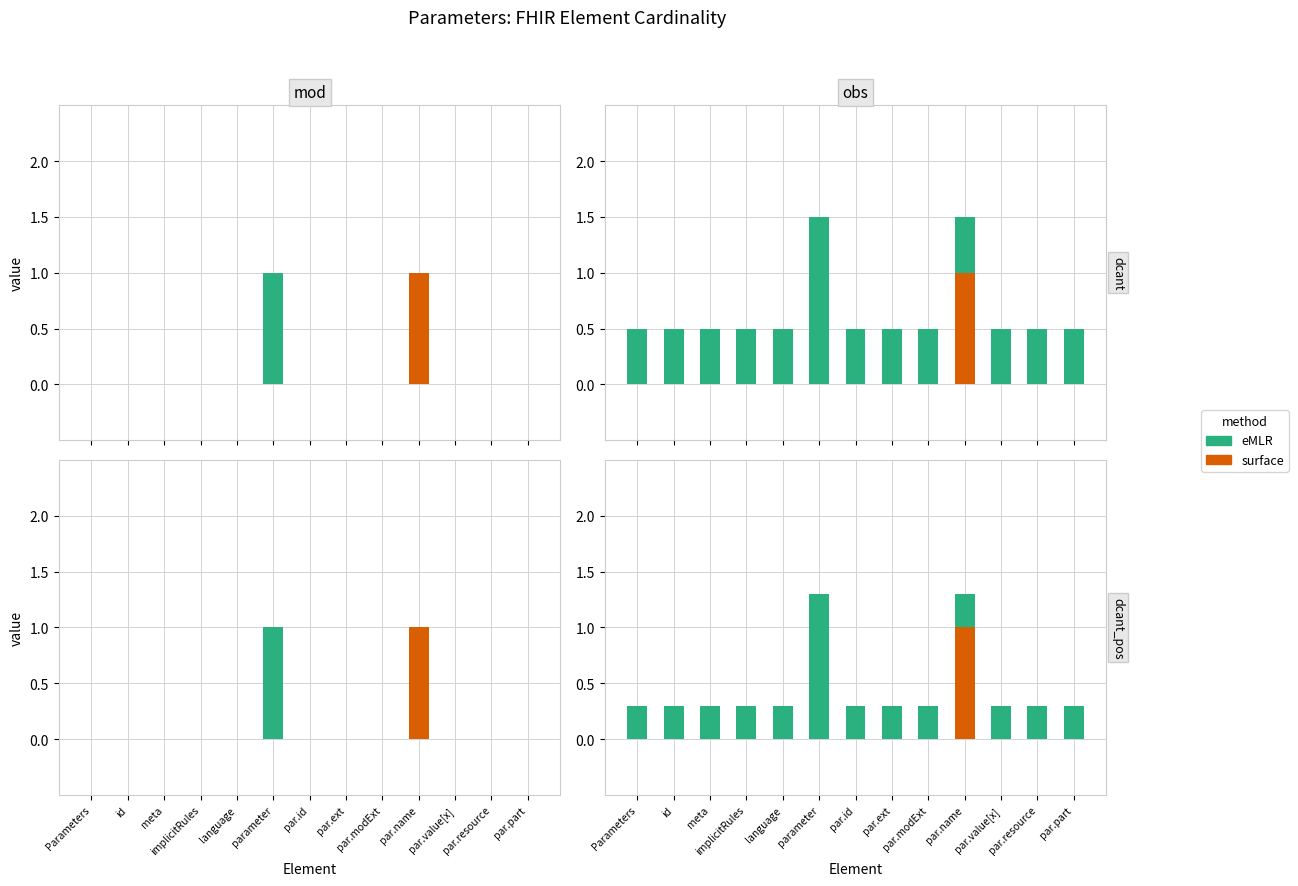

At which category does the chart reach its peak across all series?

parameter